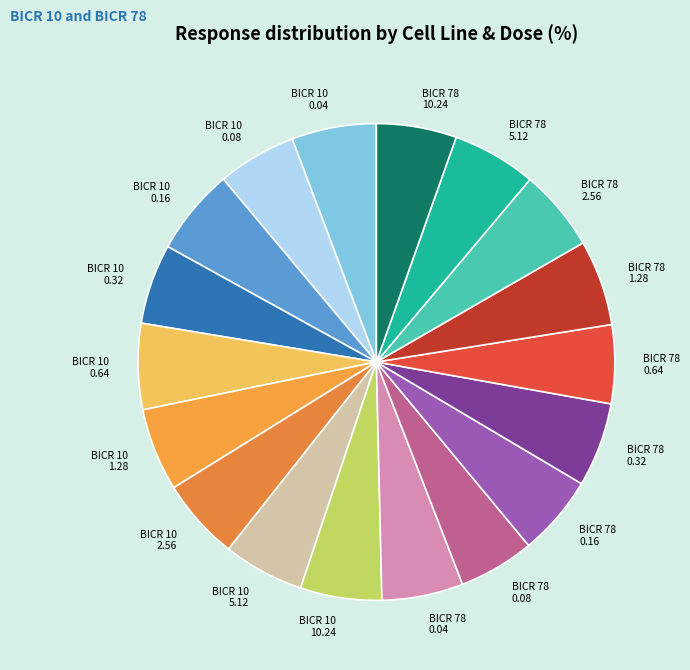

Is there any slice that represents more than half of the pie?

No